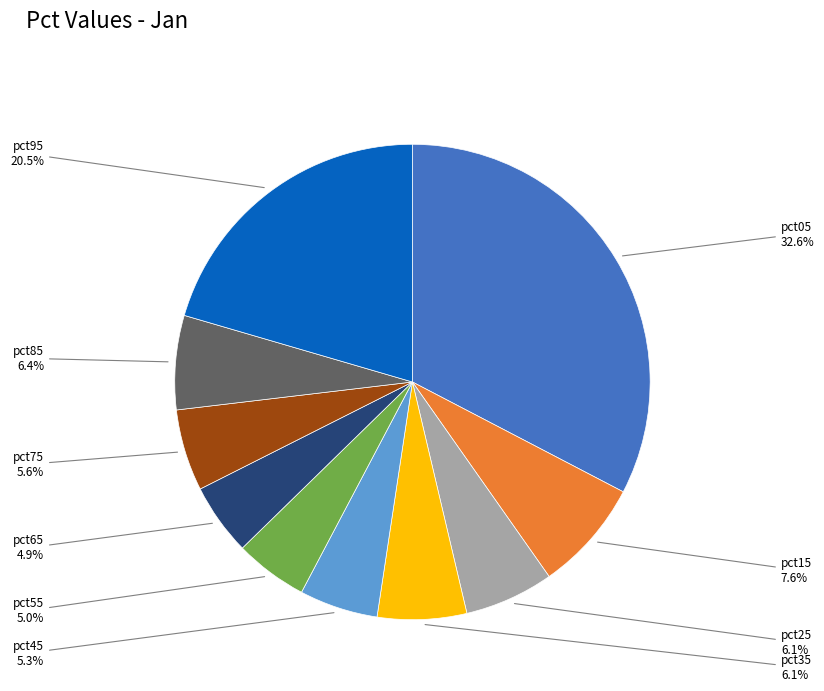

To the nearest percent, what percentage of the pie is pct05?

33%